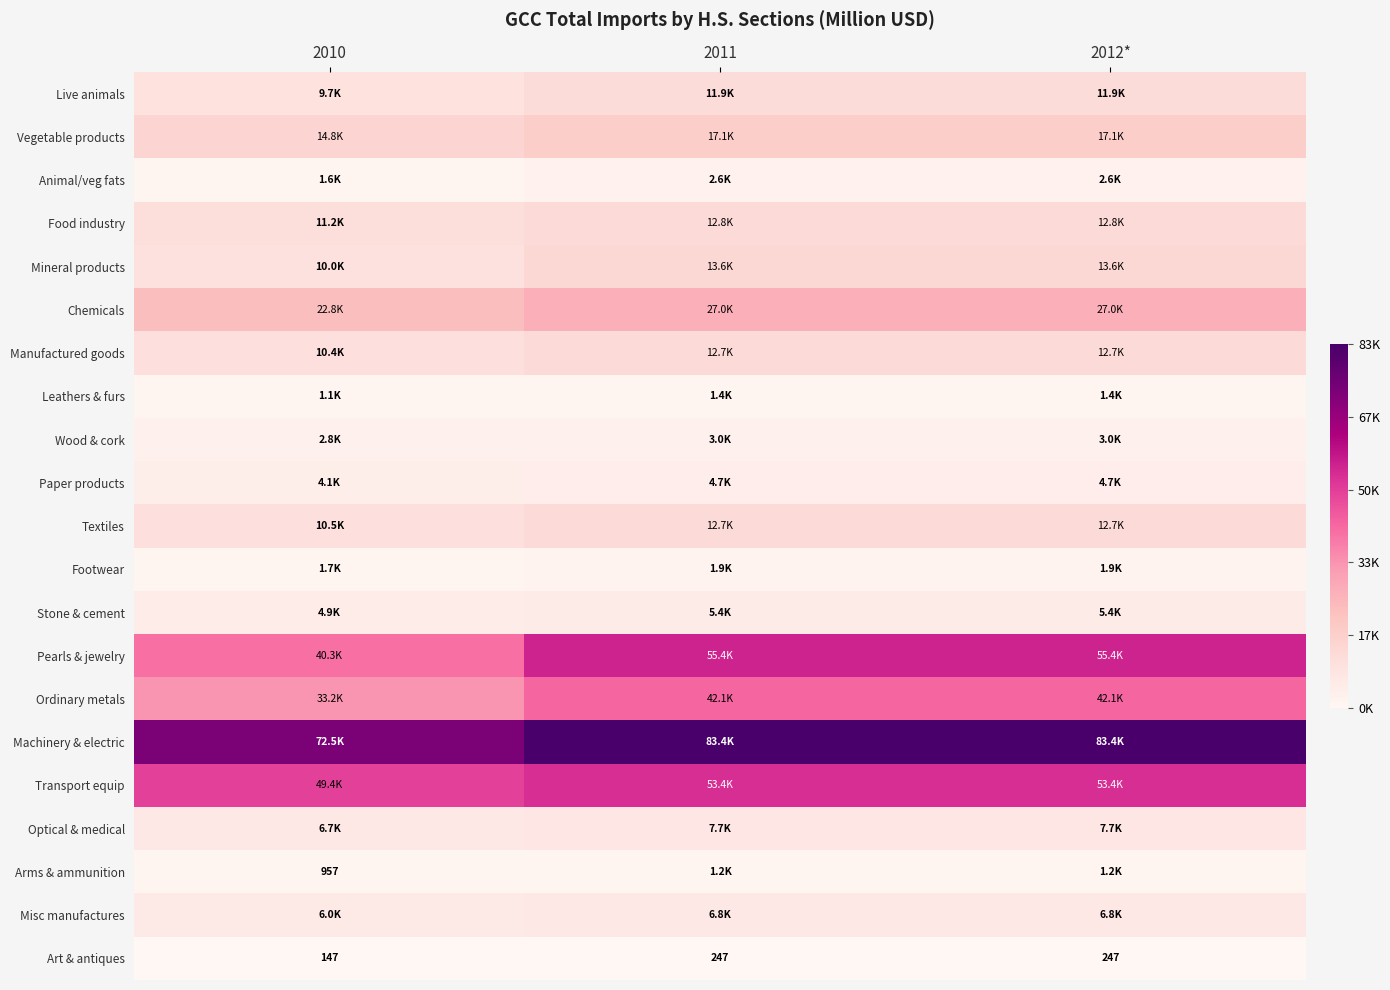

List the series in order of their peak value, lowest first.

Art & antiques, Arms & ammunition, Leathers & furs, Footwear, Animal/veg fats, Wood & cork, Paper products, Stone & cement, Misc manufactures, Optical & medical, Live animals, Textiles, Manufactured goods, Food industry, Mineral products, Vegetable products, Chemicals, Ordinary metals, Transport equip, Pearls & jewelry, Machinery & electric